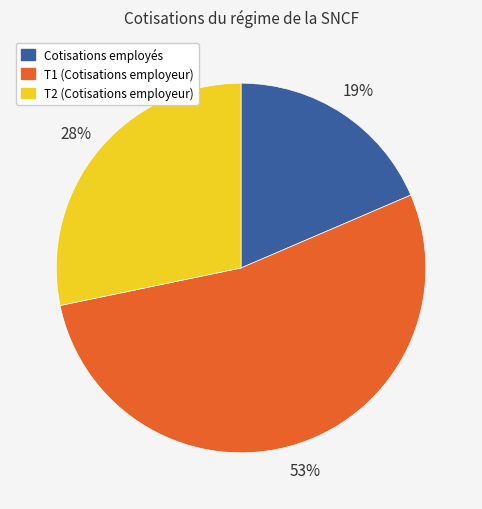

Which slice is the smallest?

Cotisations employés